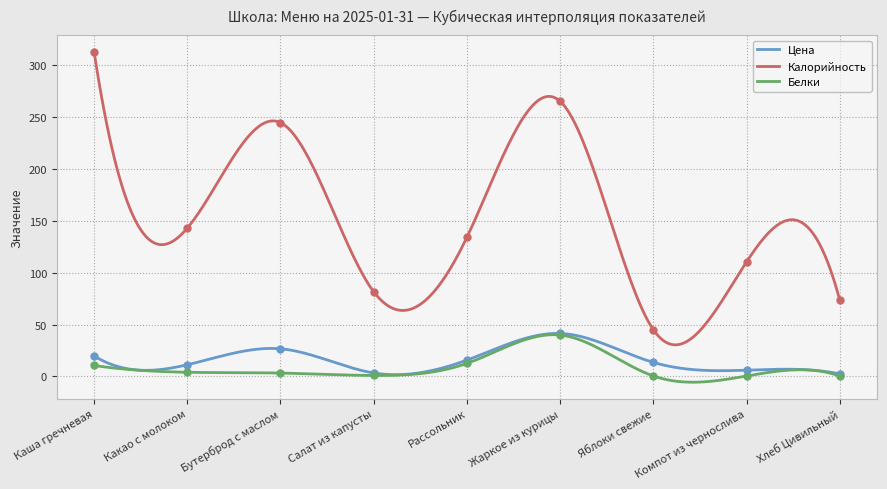

At how many categories does at least one series exceed 80?

7